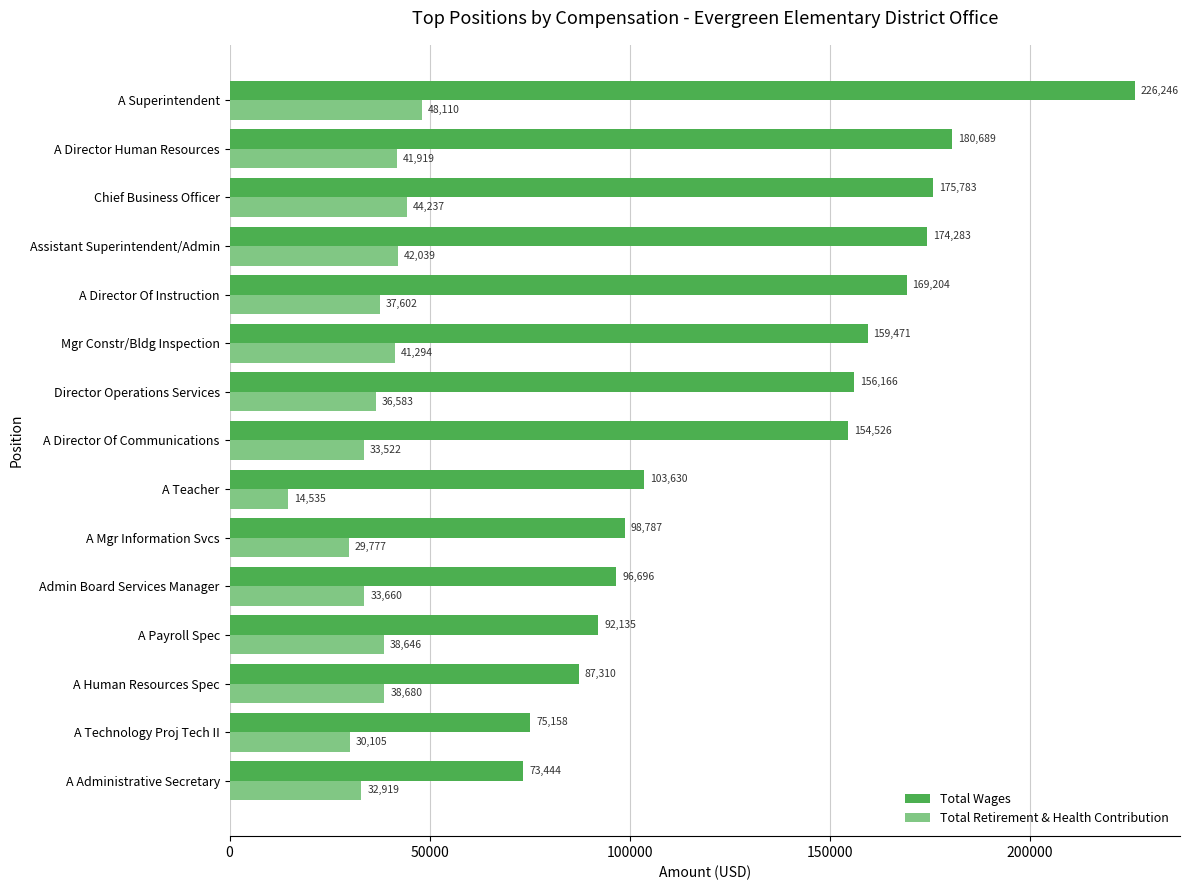

Which series has the largest total across all categories?

Total Wages